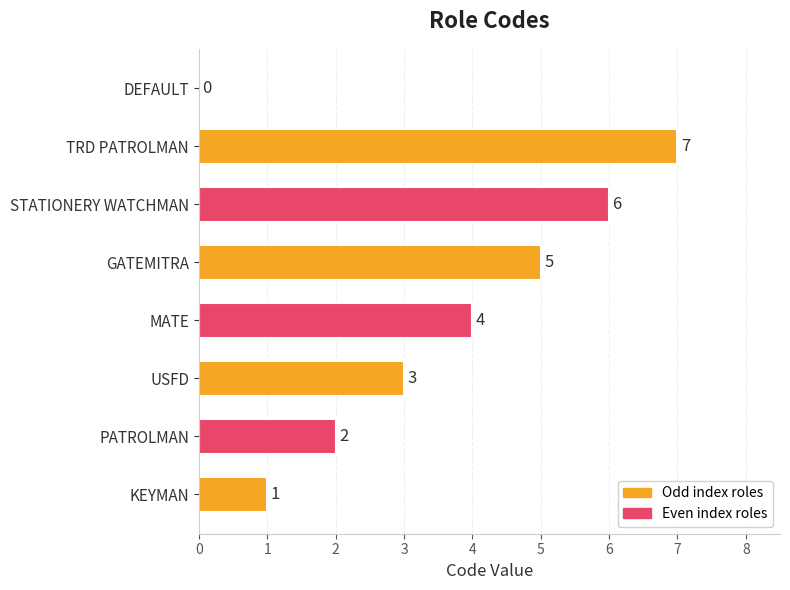

What is the sum of all values?

28